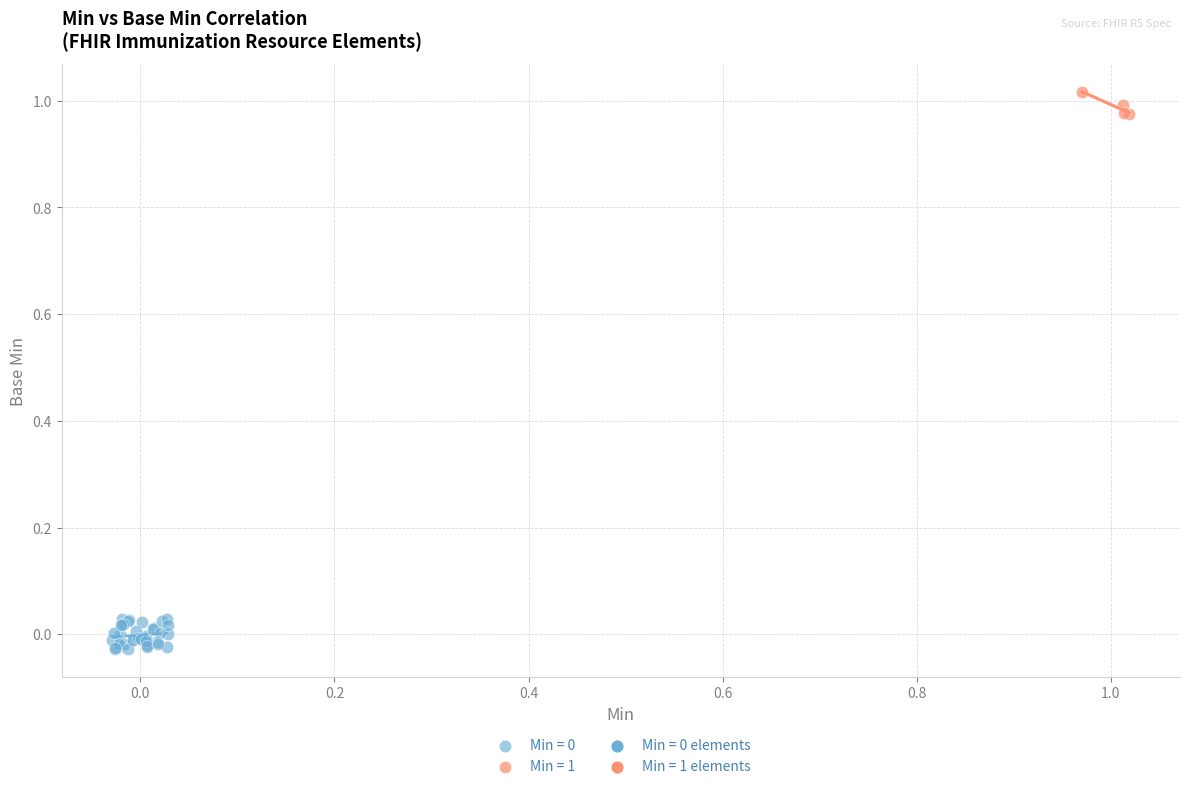

Which series contains the highest Y value?

Min = 1